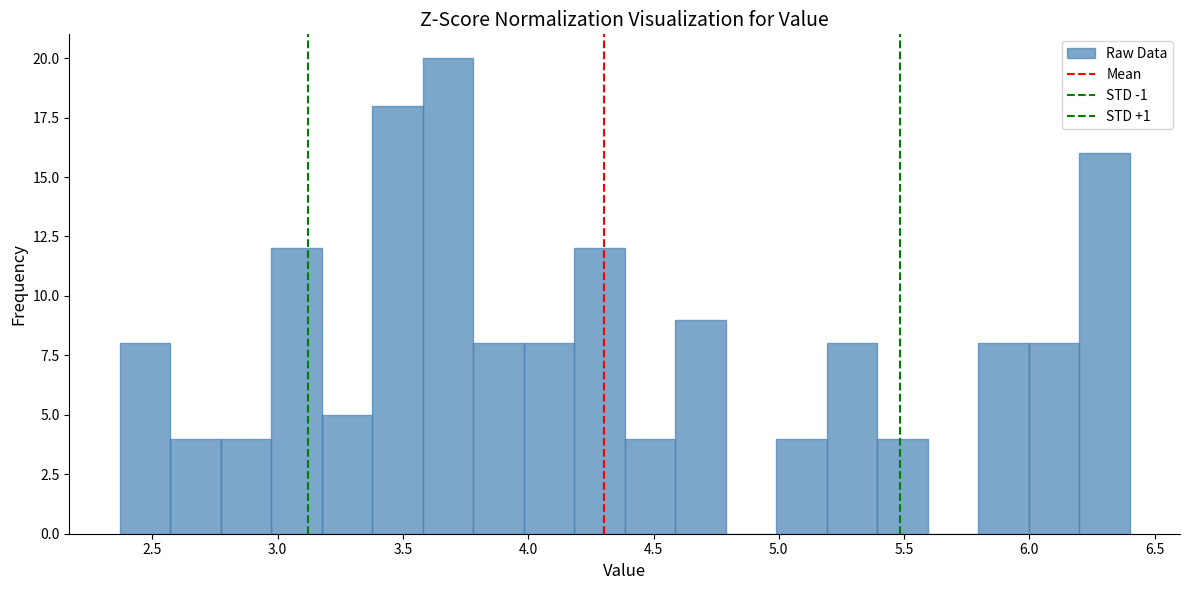

Reading left to right, list every bar in this chart as the range it spans on the x-axis followed by its height. Neither the bar edges nor the heights are printed on the chart, so give them approximately, as read against the axes.

2.35 to 2.55: 8
2.55 to 2.75: 4
2.75 to 2.95: 4
2.95 to 3.20: 12
3.20 to 3.40: 5
3.40 to 3.60: 18
3.60 to 3.80: 20
3.80 to 4.00: 8
4.00 to 4.20: 8
4.20 to 4.40: 12
4.40 to 4.60: 4
4.60 to 4.80: 9
4.80 to 5.00: 0
5.00 to 5.20: 4
5.20 to 5.40: 8
5.40 to 5.60: 4
5.60 to 5.80: 0
5.80 to 6.00: 8
6.00 to 6.20: 8
6.20 to 6.40: 16